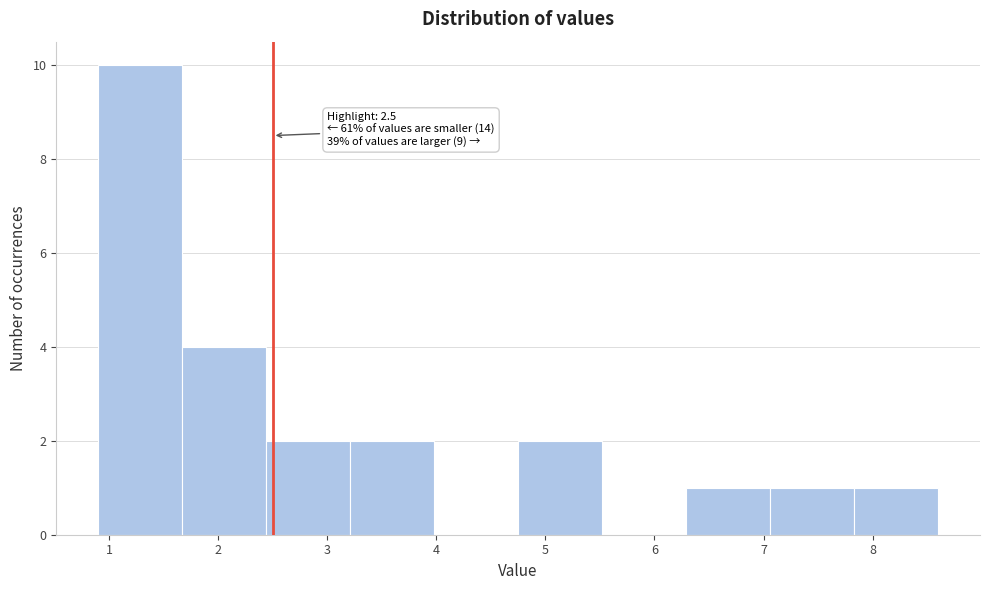

Over which range of the x-axis is the bar tallest?

0.90 to 1.67